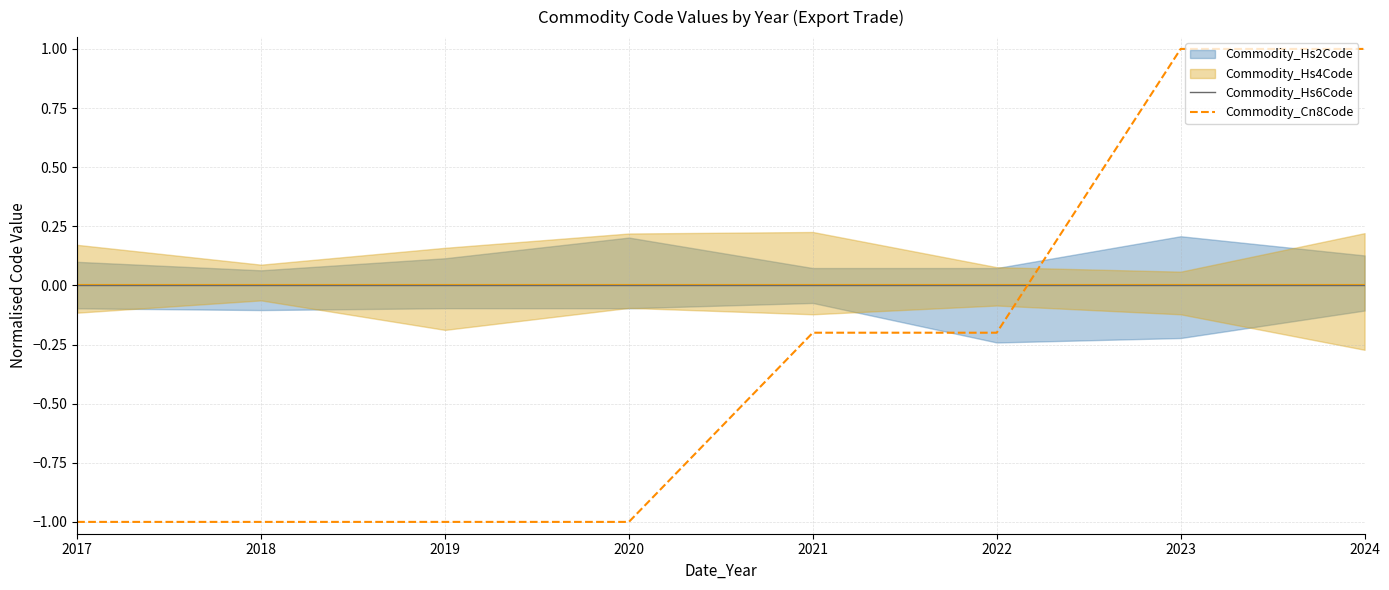

At which label does Commodity_Hs6Code reach its peak?

2017